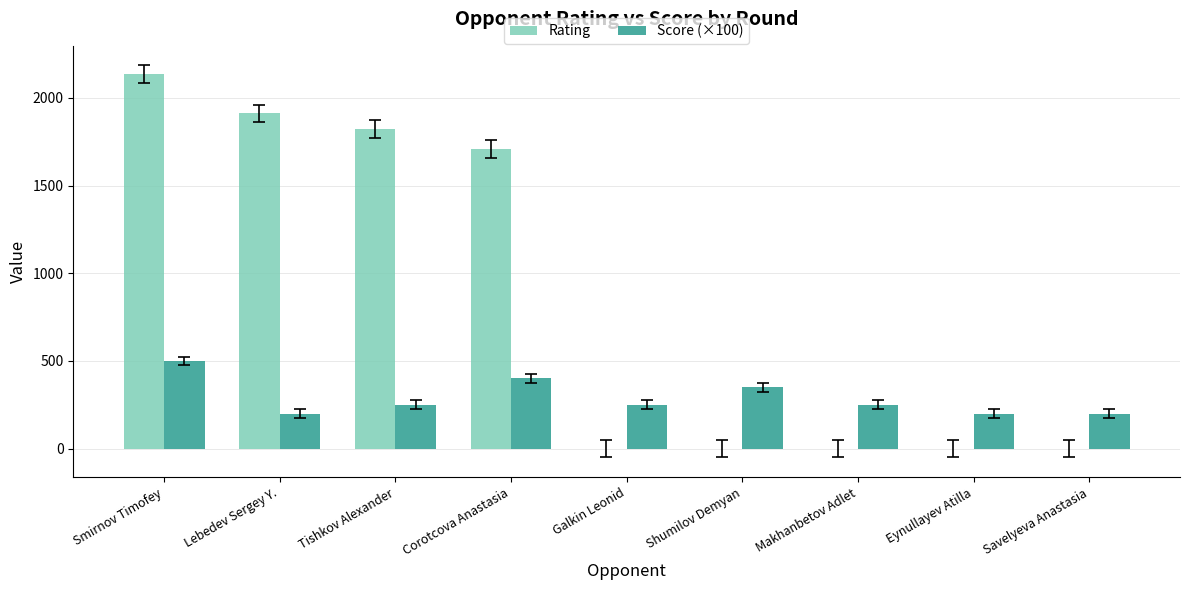

At which category does the chart reach its peak across all series?

Smirnov Timofey